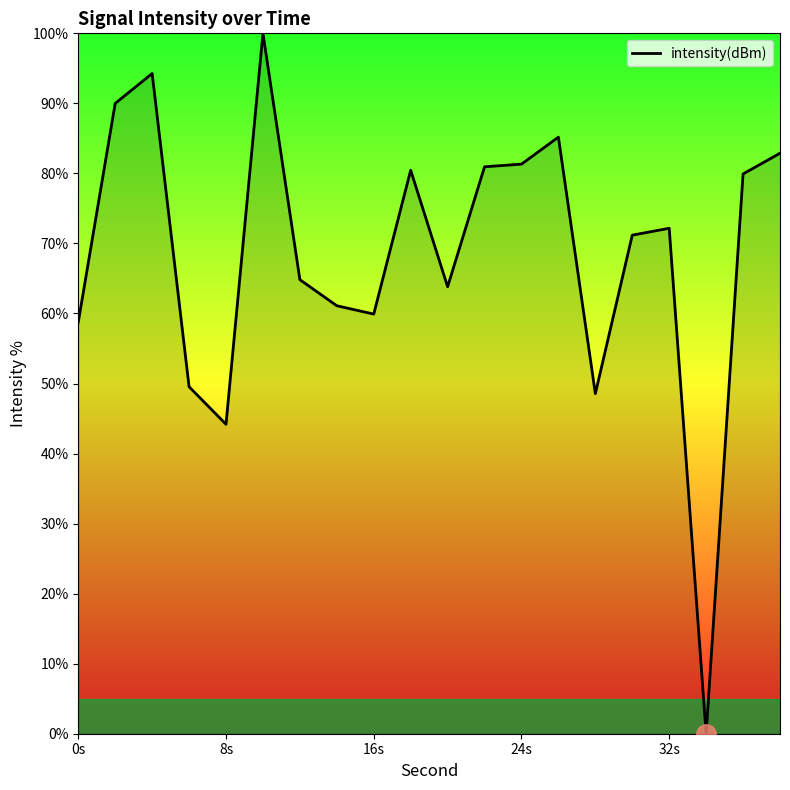

What is the greatest value displayed?

100.0